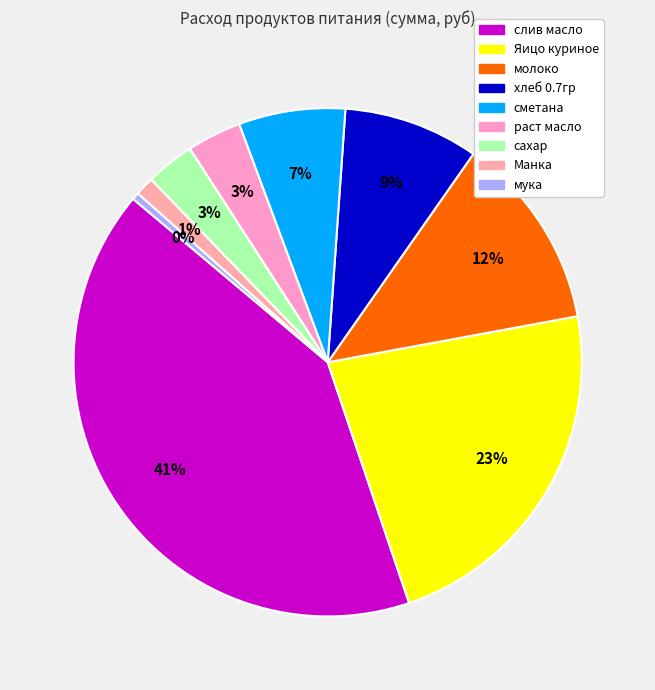

Is there any slice that represents more than half of the pie?

No